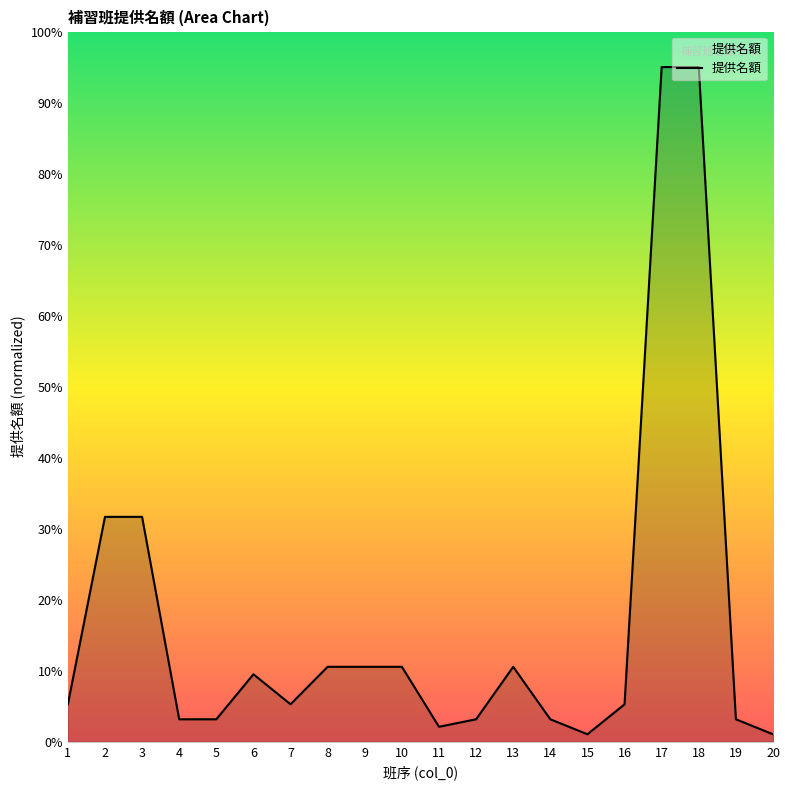

Does the chart display data point markers on the line(s)?

No